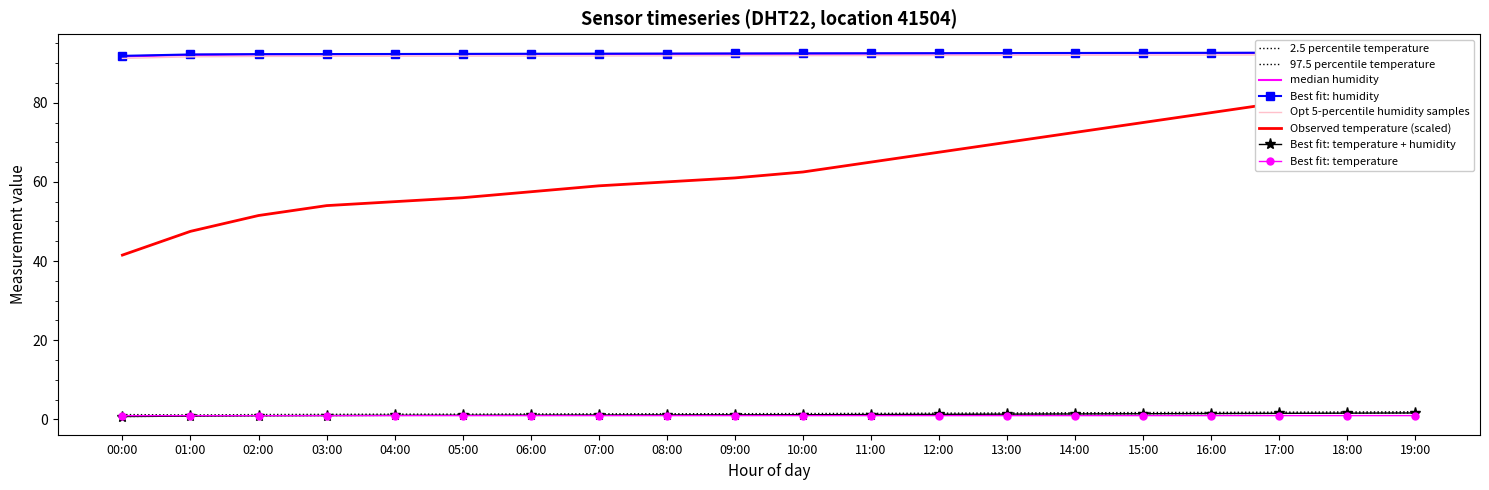

Rank the series at 13:00 from highest to lowest value.

humidity_median, temperature, temp_upper, temp_lower, humidity